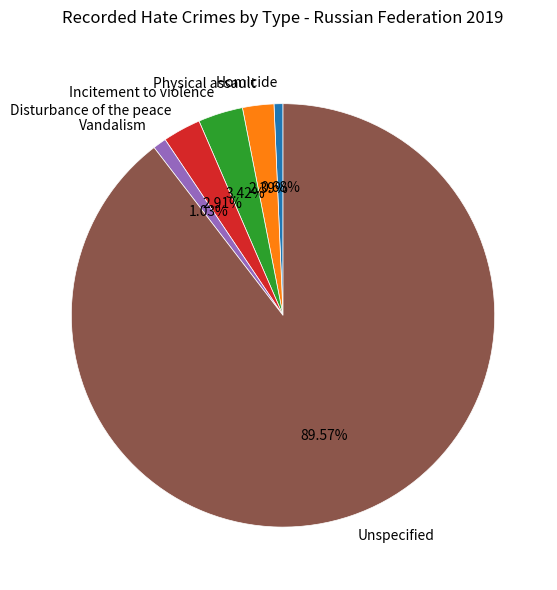

Does any single category account for the majority?

Yes